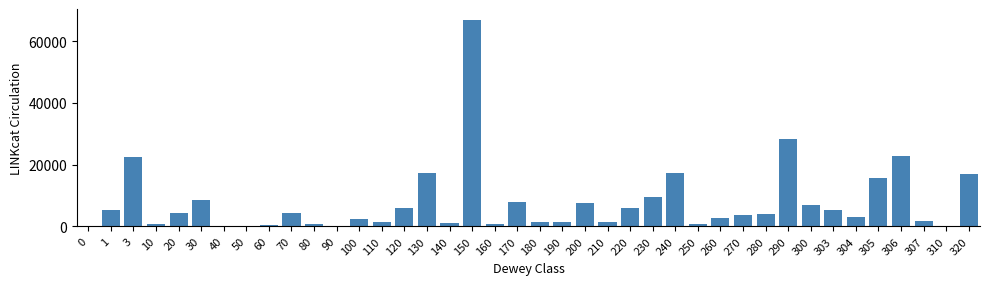

Is it true that the value at 307 is 1754?

True